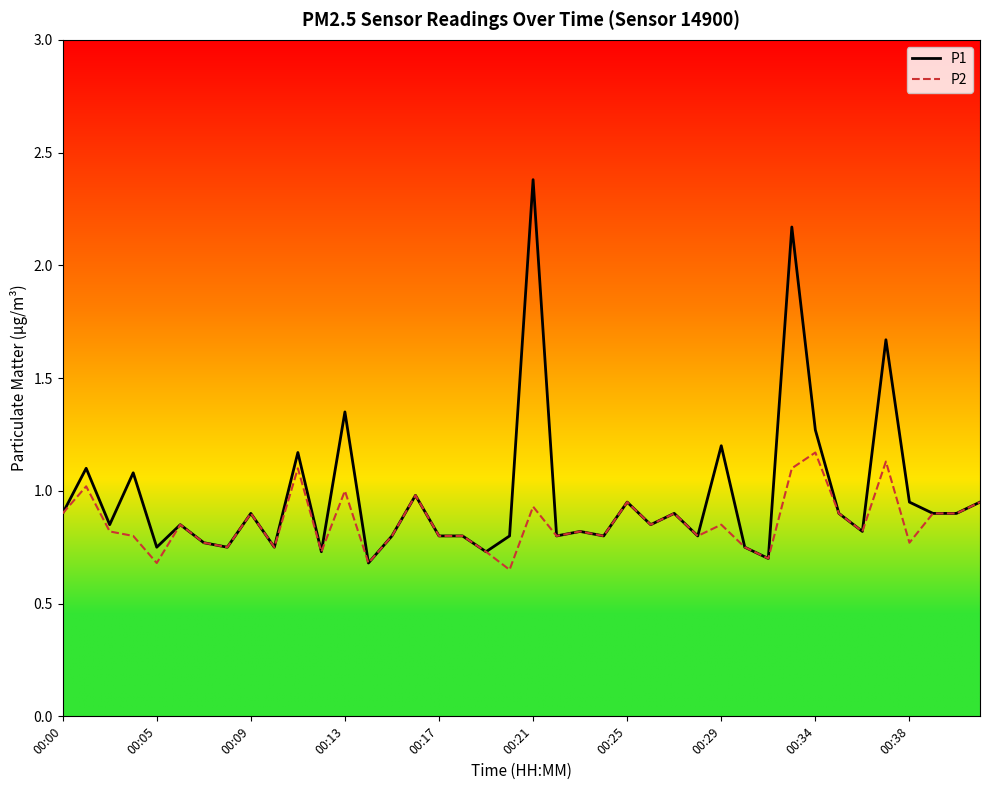

What is the highest value of the P1 series?

2.4